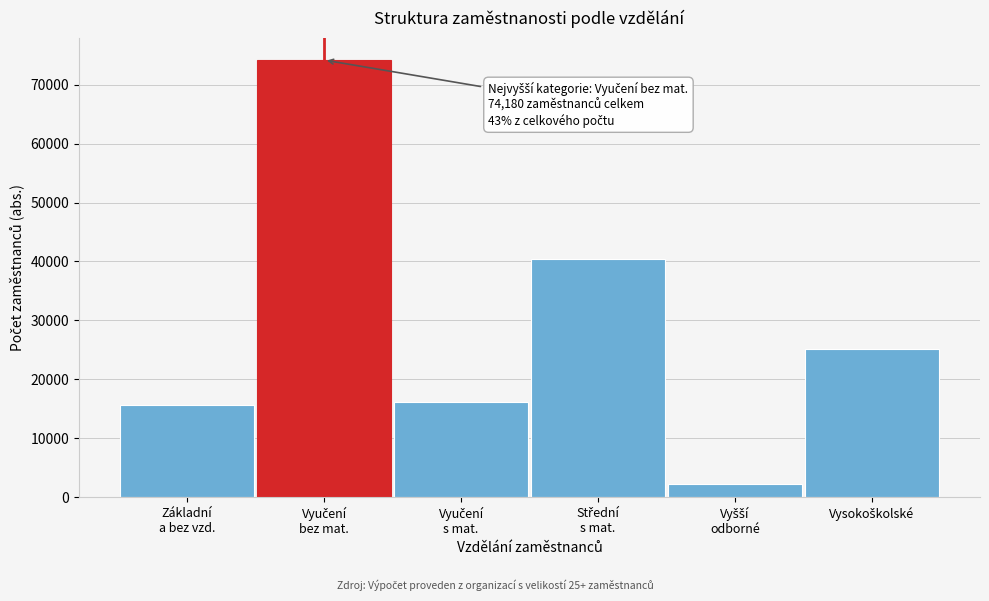

Reading left to right, list all the values displayed in this chart.

15659	74180	16179	40416	2261	25200